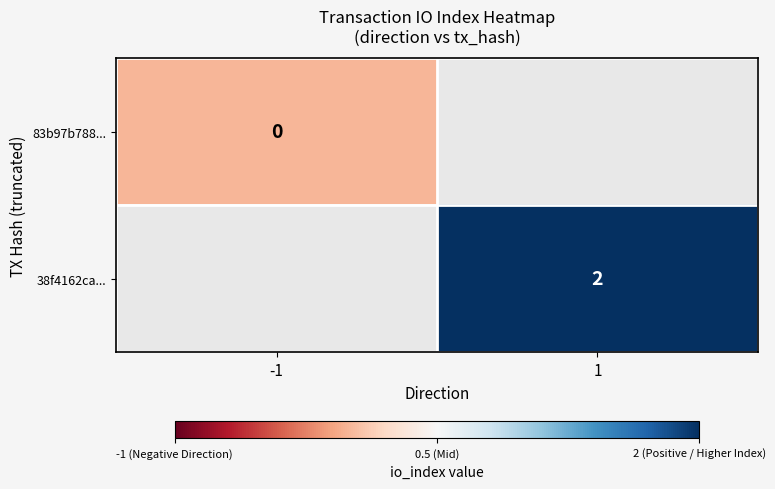

Is it true that 38f4162ca... equals 2 at 1?

True